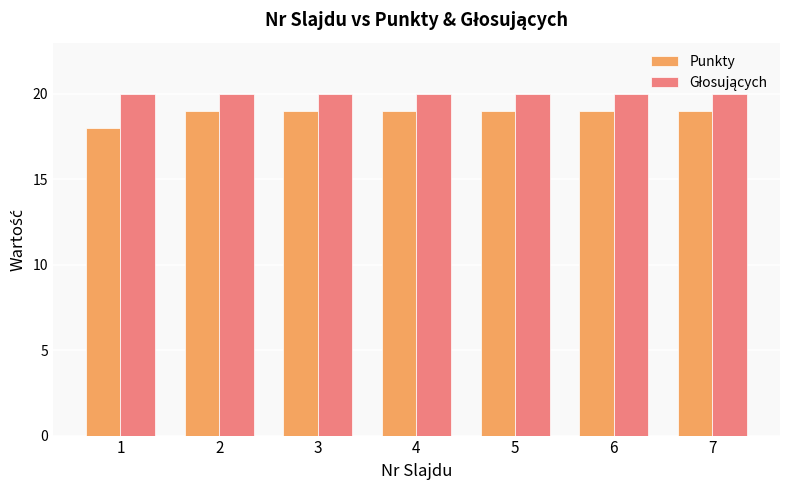

What is the approximate value of Punkty at 4?

19